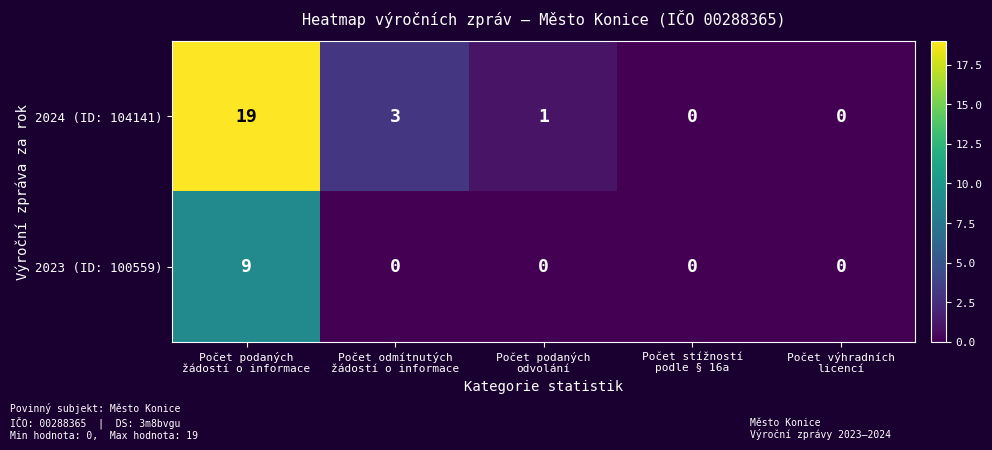

Which series has the largest range (max minus min)?

2024 (ID: 104141)